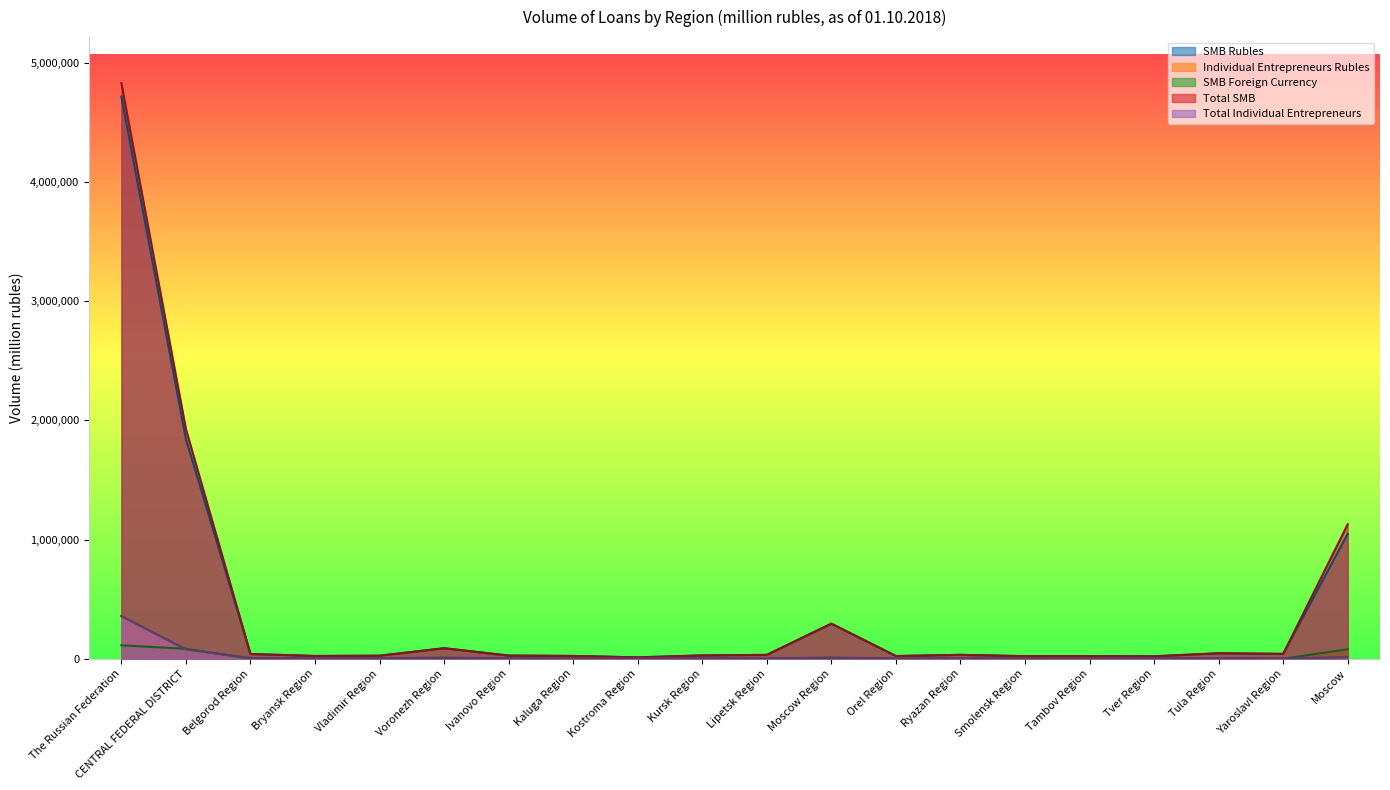

What is the greatest value displayed?

4830315